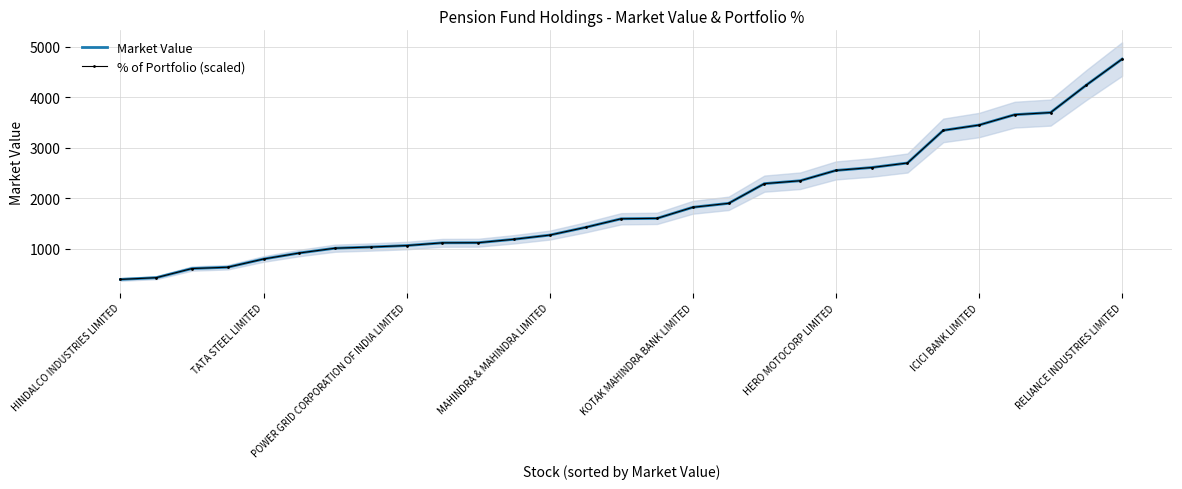

What is the minimum value shown in the chart?

390.6